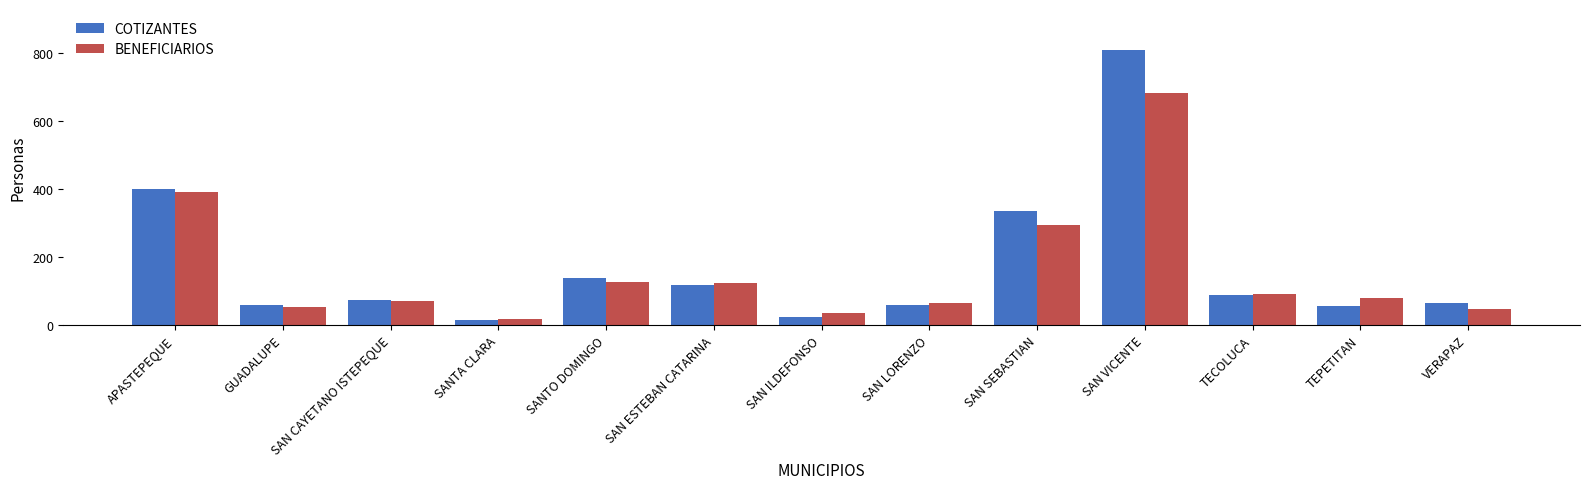

What is the difference between the BENEFICIARIOS values at TECOLUCA and SAN LORENZO?

29